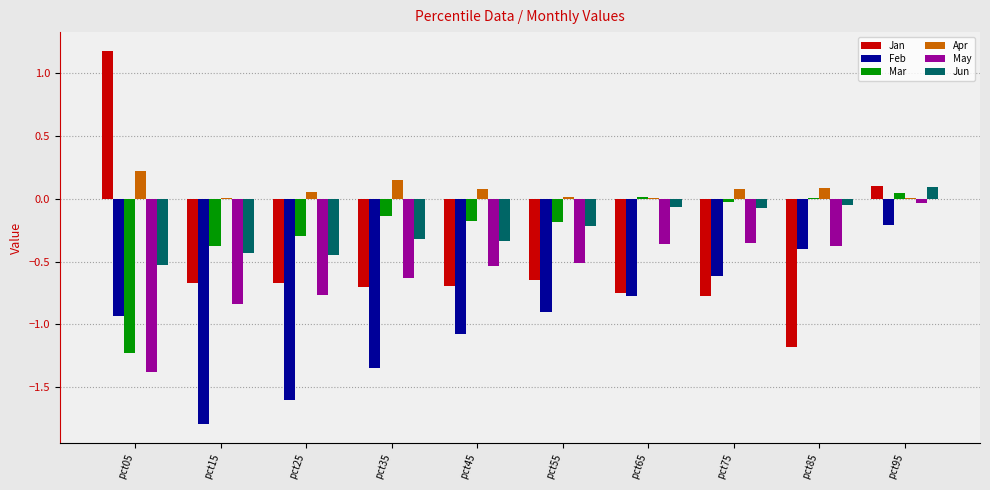

What is the spread (max minus min) of values at pct05?

2.6